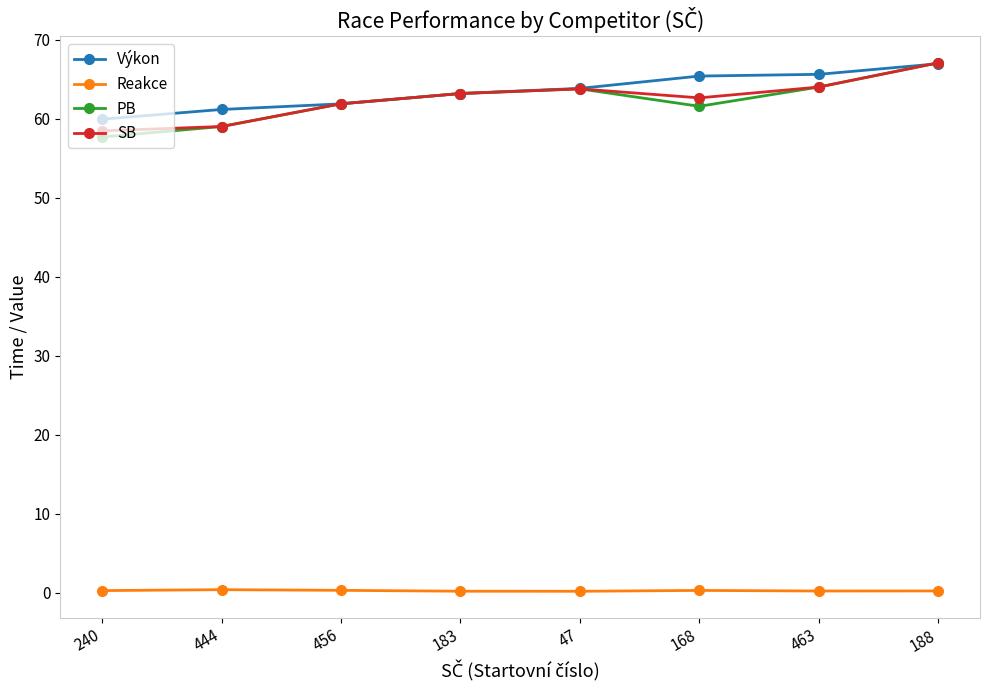

Is it true that PB equals 21.8 at 463?

False